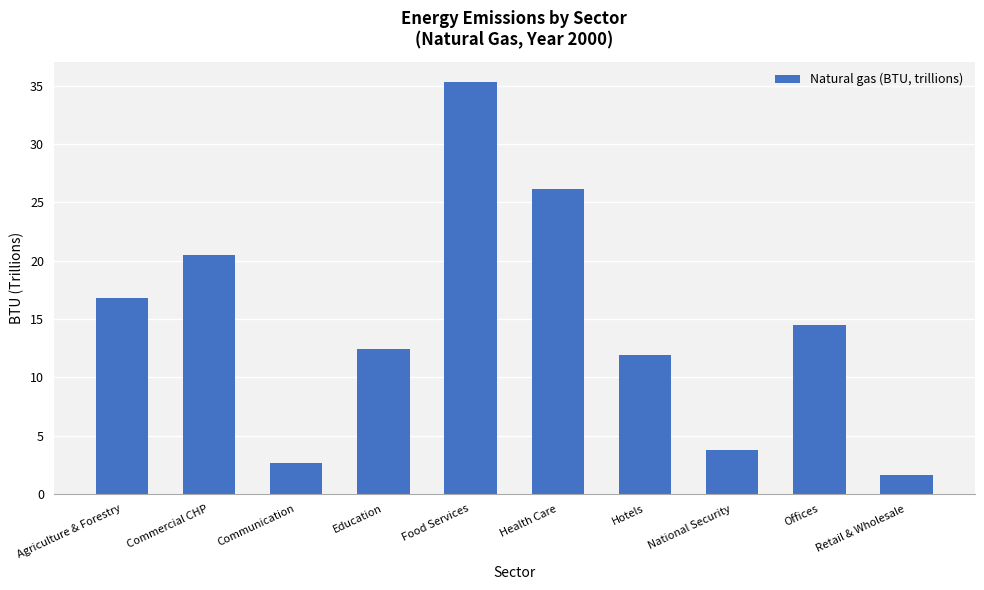

What is the approximate value at Communication?

2.6